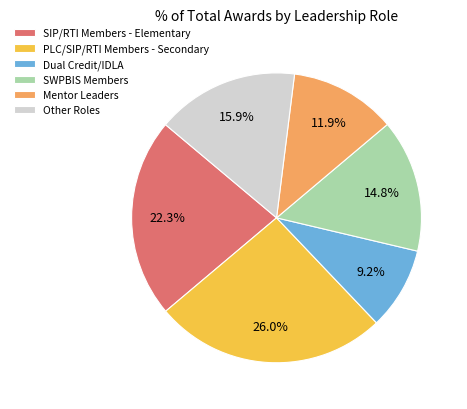

To the nearest percent, what is the average slice percentage?

17%